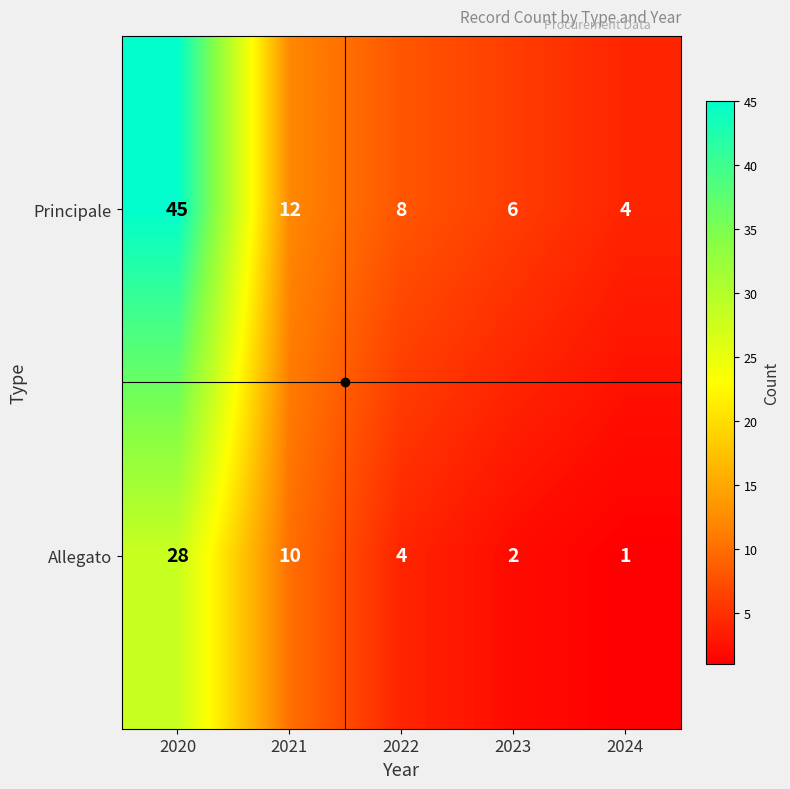

At 2022, list the series in order from smallest to largest.

Allegato, Principale